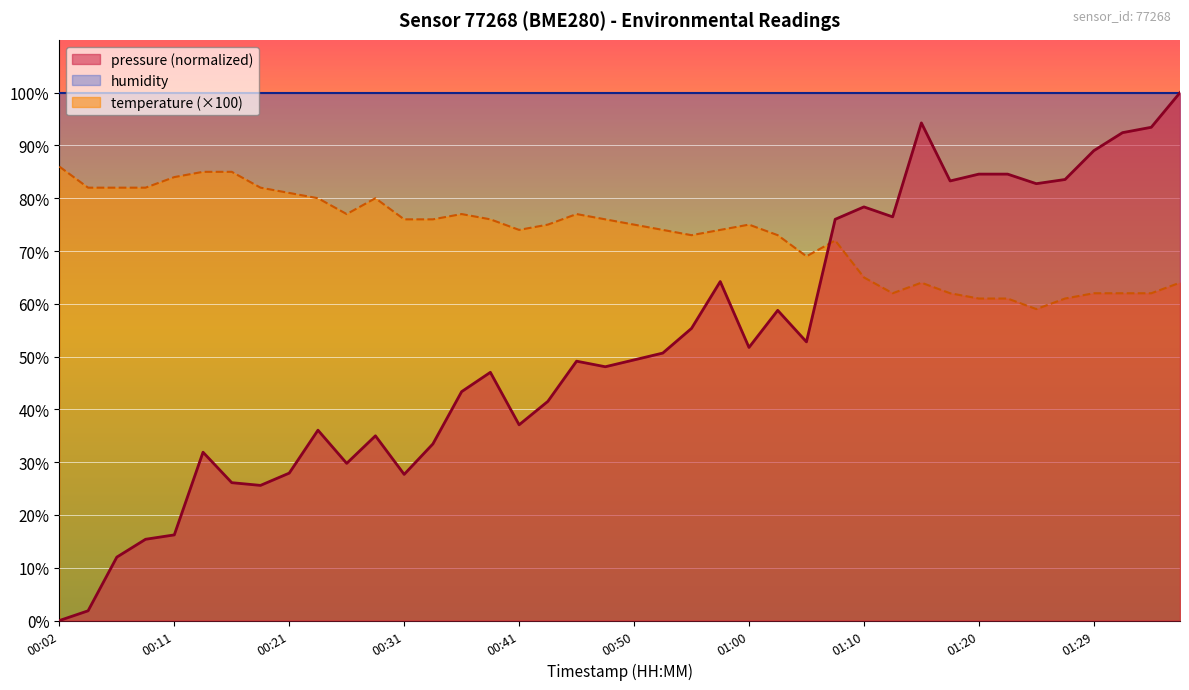

Which series has the largest range (max minus min)?

pressure (normalized)